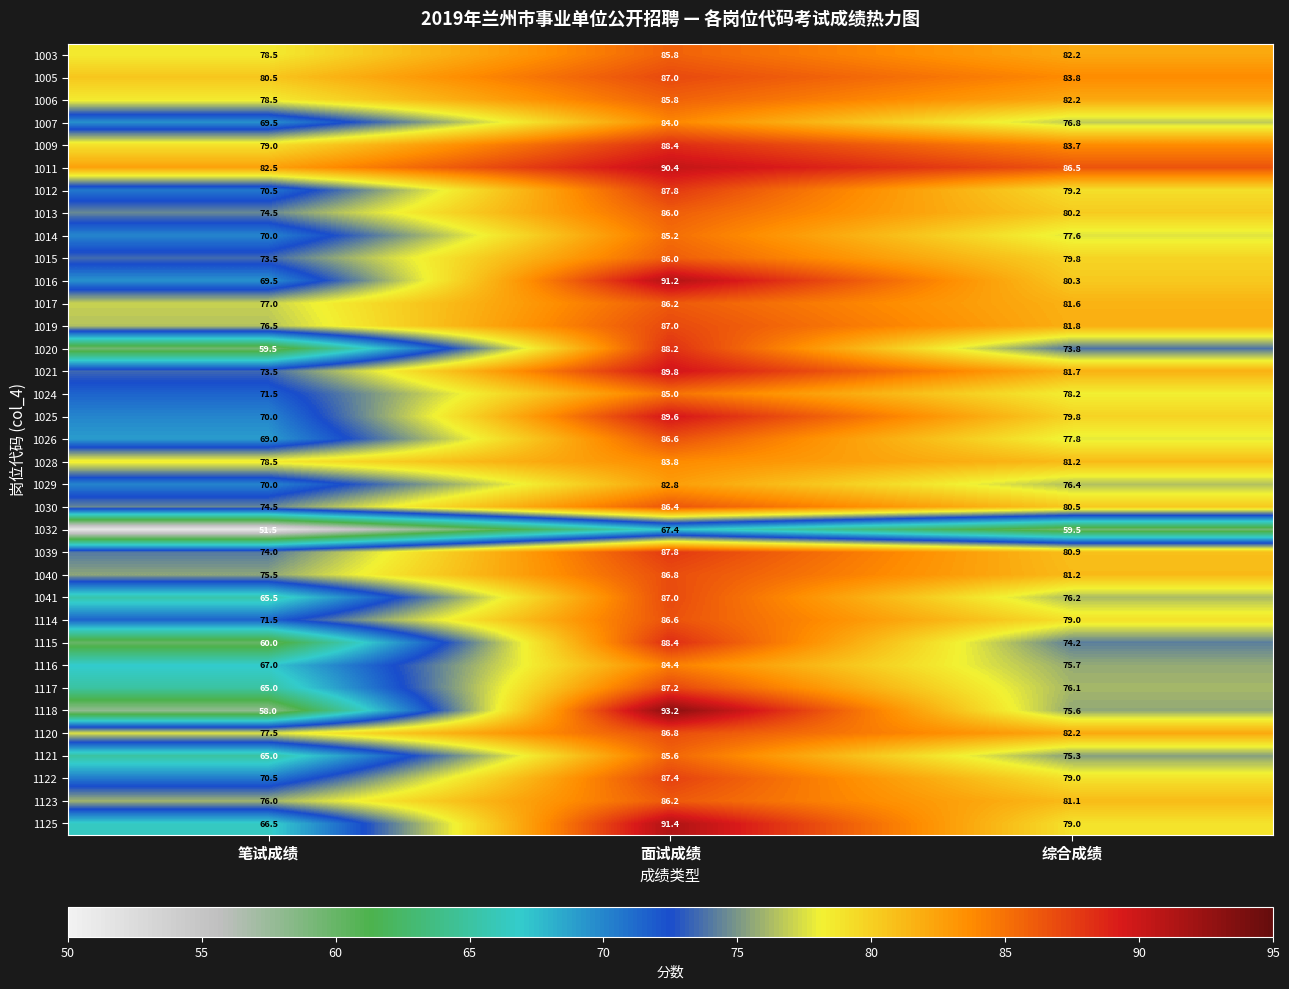

True or false: 1009 has a value of 58.9 at 面试成绩.

False